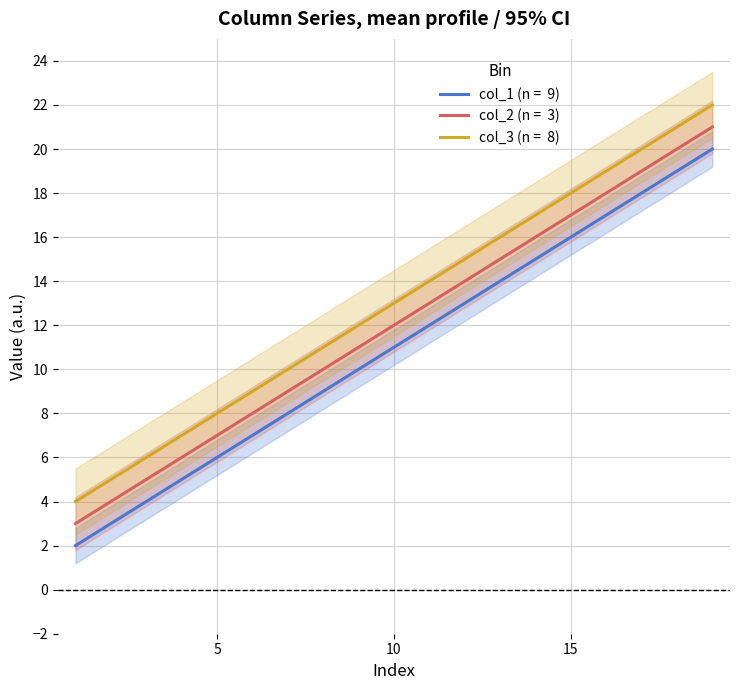

What is the highest value of the col_1 series?

20